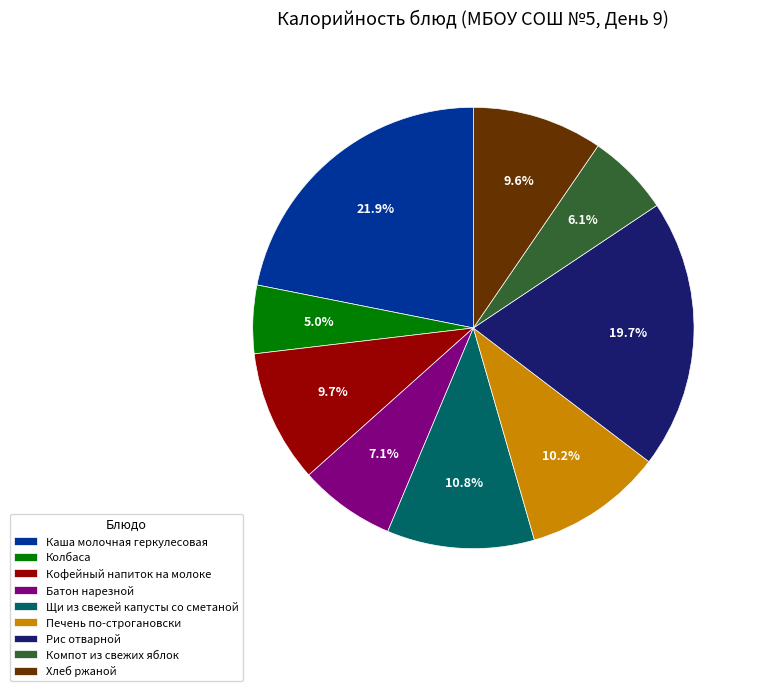

Is there any slice that represents more than half of the pie?

No